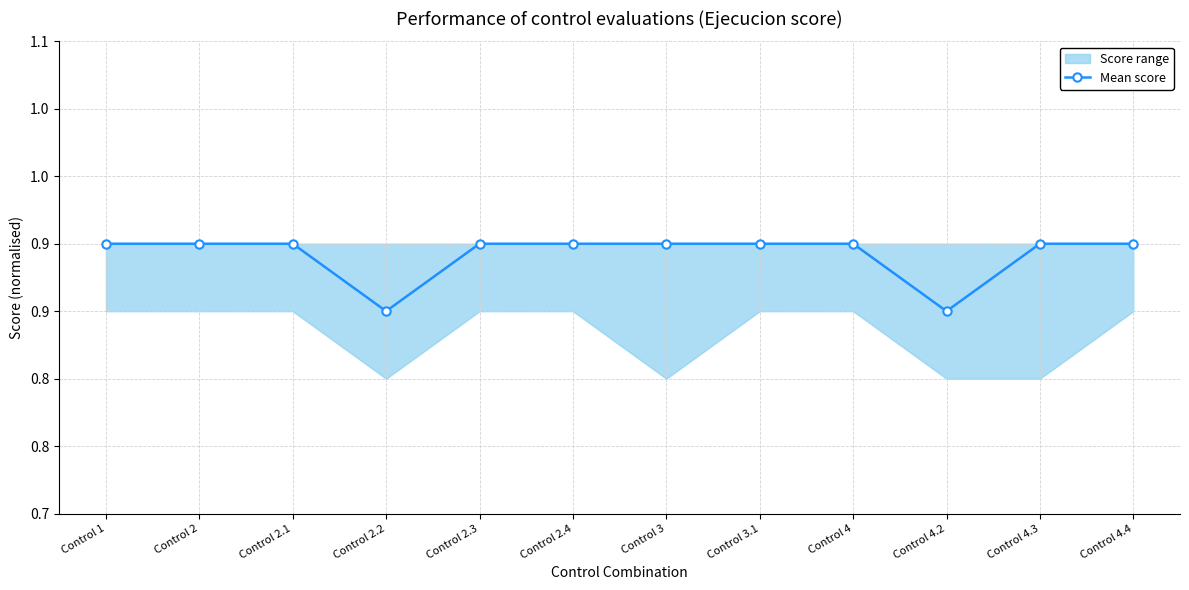

True or false: the data shows 0.4 at Control 4.3.

False